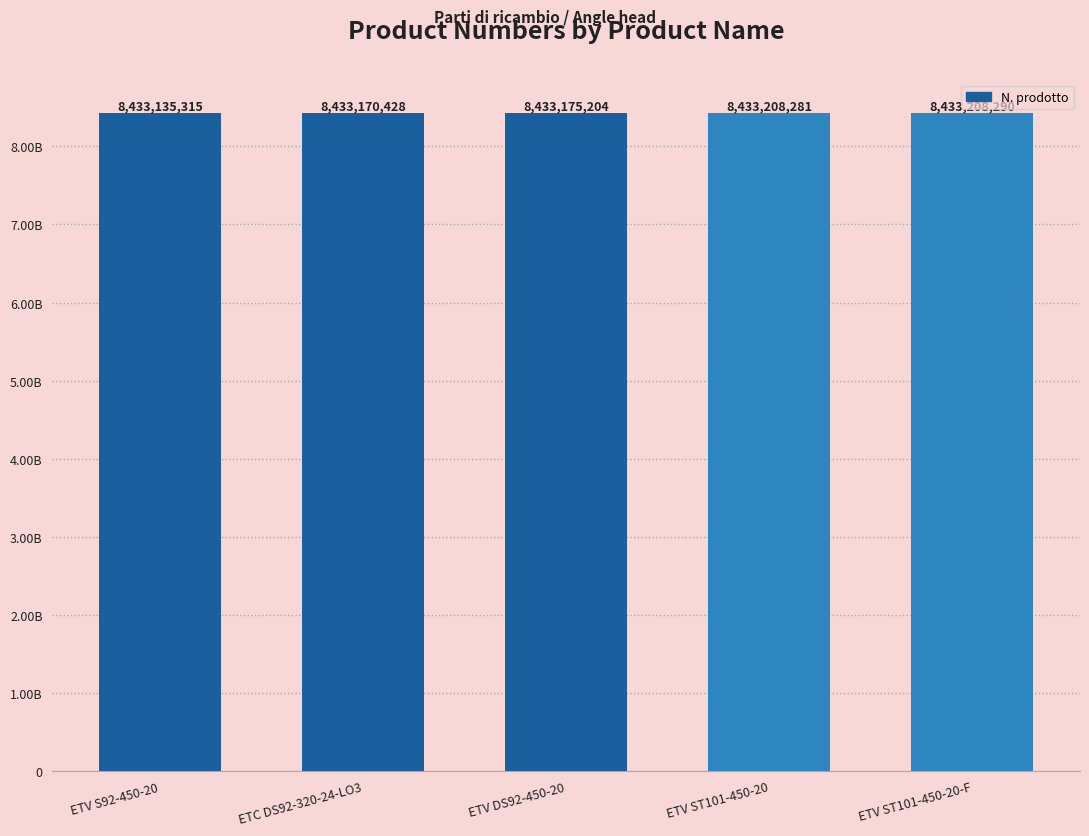

List the labels in order of value, largest first.

ETV ST101-450-20-F, ETV ST101-450-20, ETV DS92-450-20, ETC DS92-320-24-LO3, ETV S92-450-20